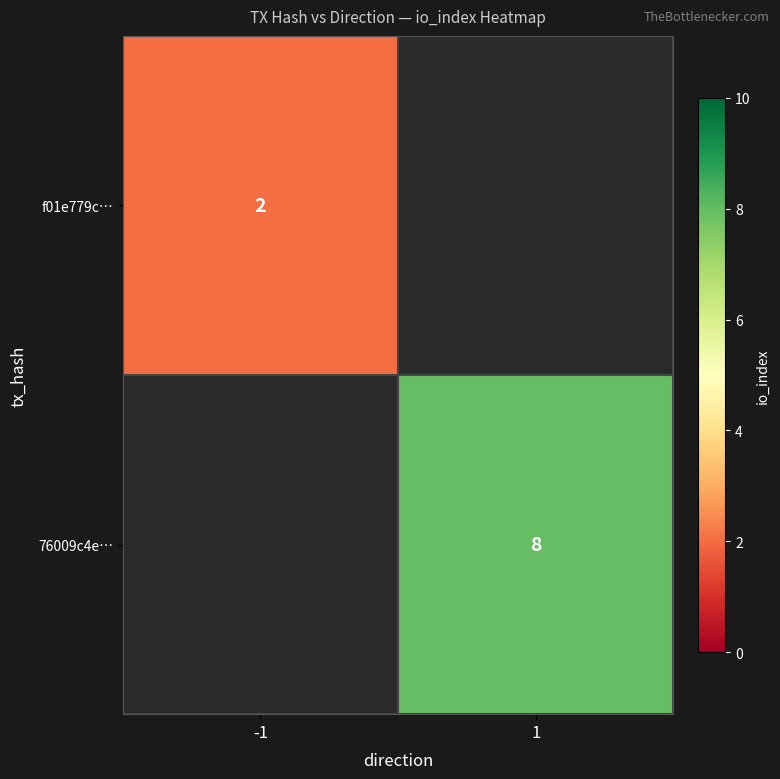

How many series are shown in this chart?

2